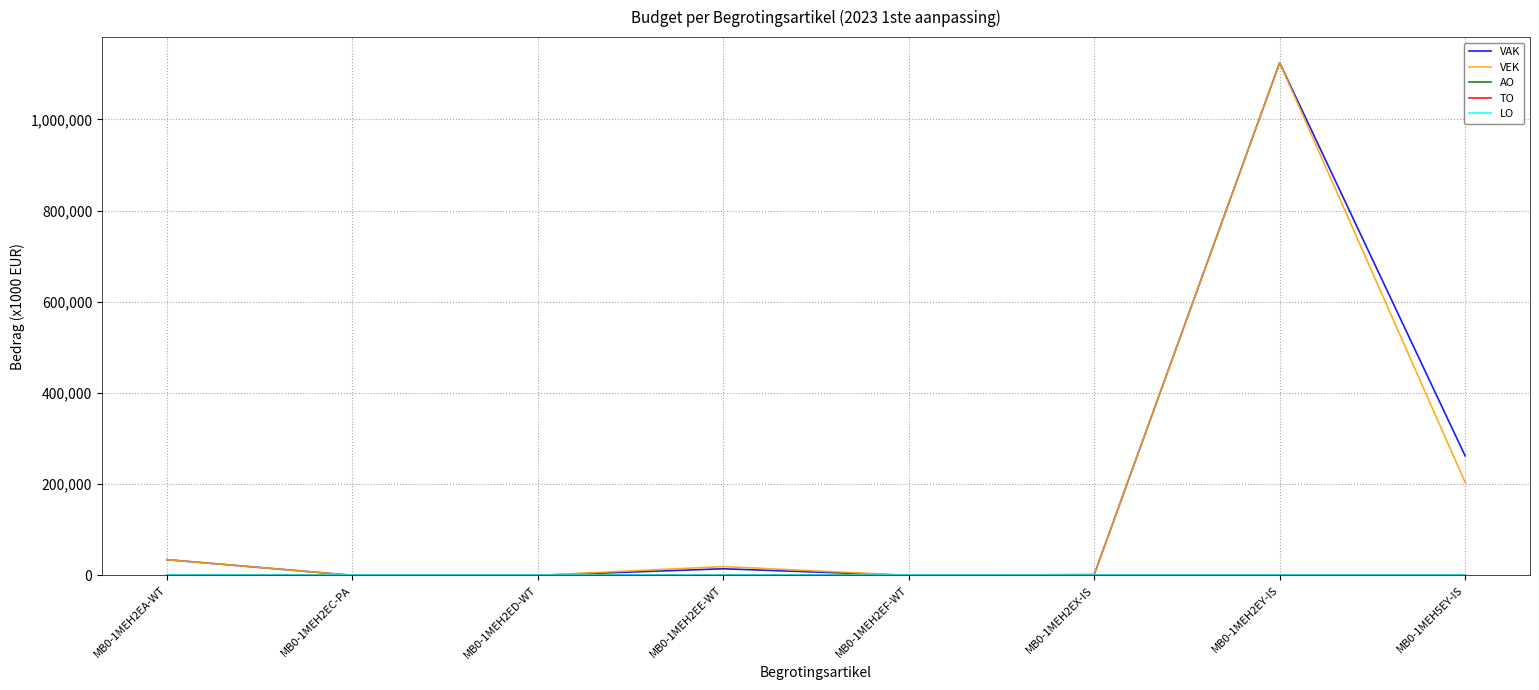

Rank the categories by LO value from highest to lowest.

MB0-1MEH2EA-WT, MB0-1MEH2EC-PA, MB0-1MEH2ED-WT, MB0-1MEH2EE-WT, MB0-1MEH2EF-WT, MB0-1MEH2EX-IS, MB0-1MEH2EY-IS, MB0-1MEH5EY-IS